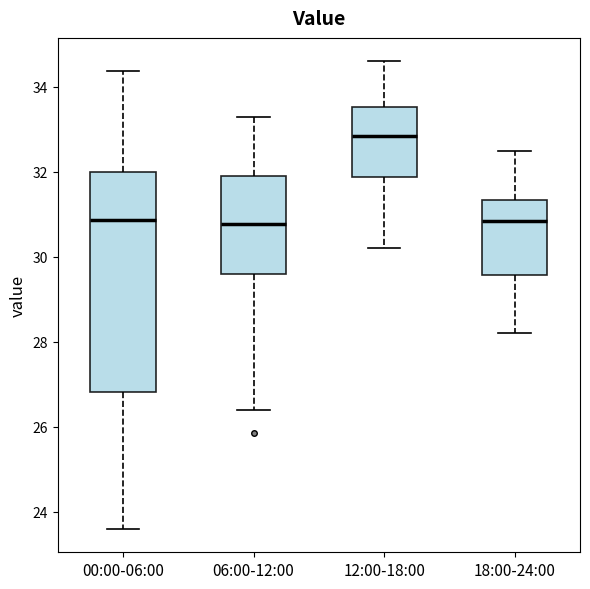

Reading left to right, read every box against the y-axis: the position of its median line, the range the box covers, and the ends of its whiskers. The values are not printed on the chart, so give them approximately, as read against the axis.

00:00-06:00: median 30.8, box 26.8 to 32.0, whiskers 23.6 to 34.4
06:00-12:00: median 30.8, box 29.6 to 32.0, whiskers 26.4 to 33.4
12:00-18:00: median 32.8, box 31.8 to 33.6, whiskers 30.2 to 34.6
18:00-24:00: median 30.8, box 29.6 to 31.4, whiskers 28.2 to 32.6